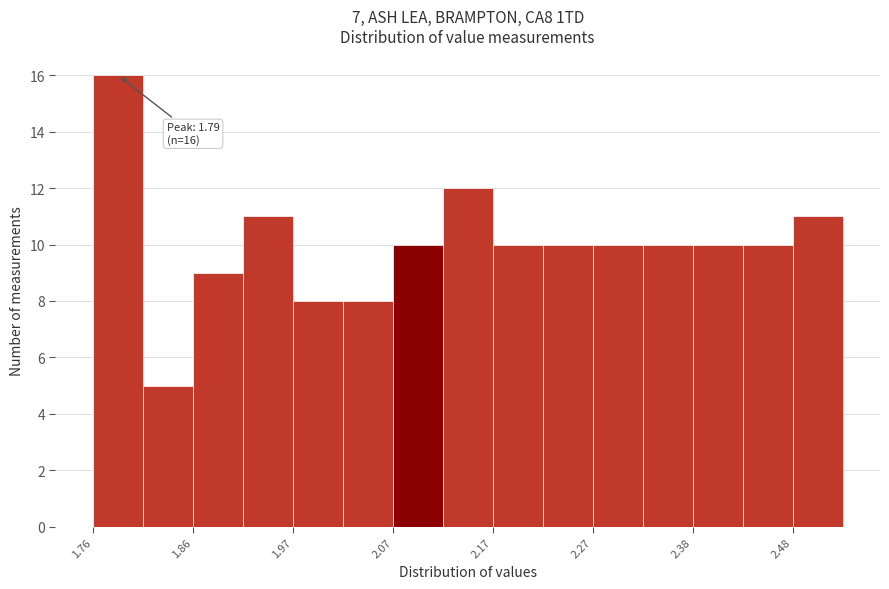

Read against the x-axis, roughly where is the centre of the tallest bar?

1.78